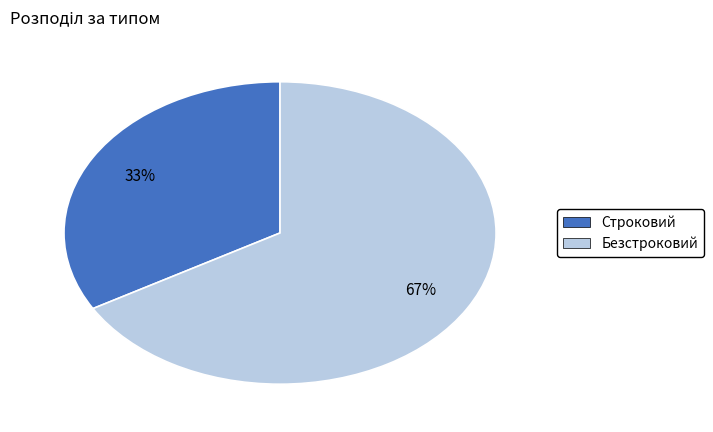

How many slices are in this pie chart?

2